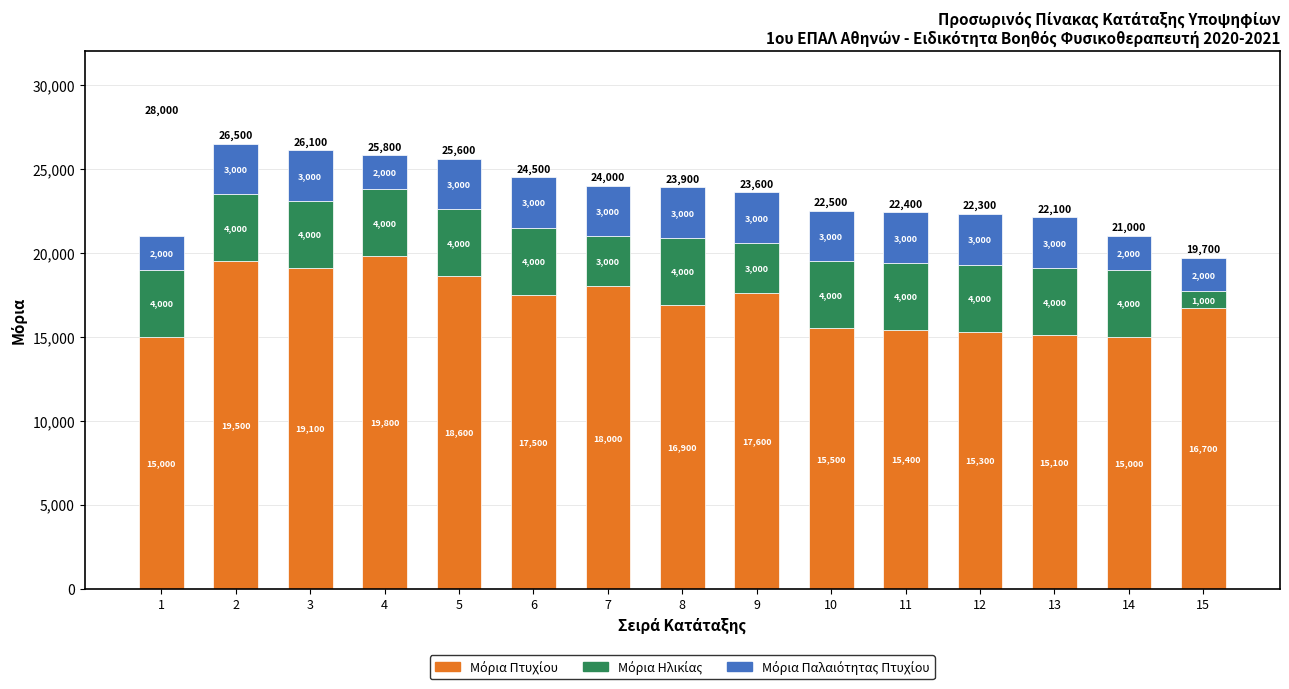

Count the number of data series in this chart.

3